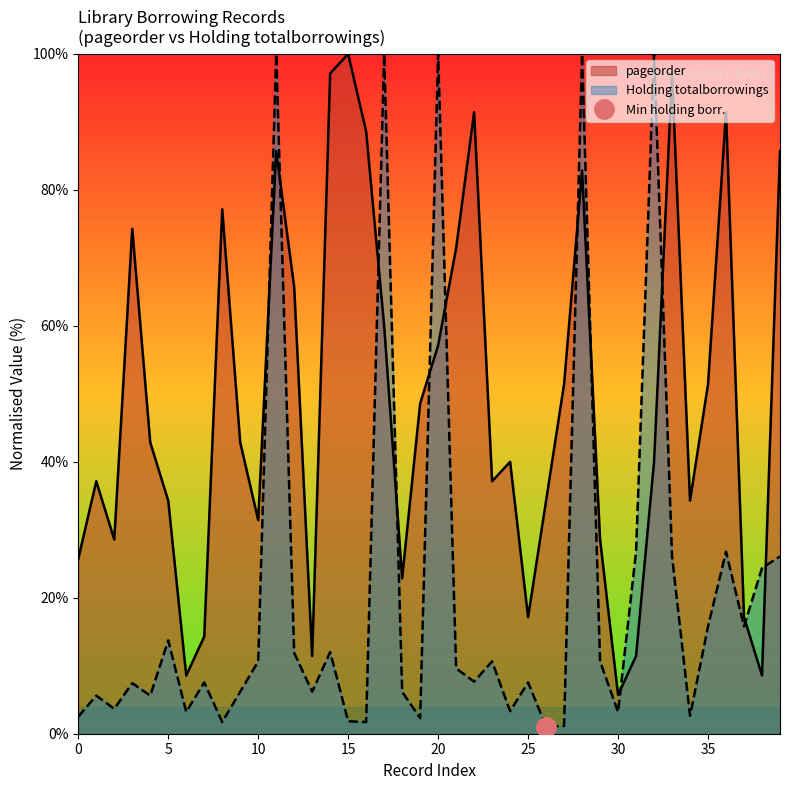

True or false: pageorder has a value of 23.7 at 12.

False